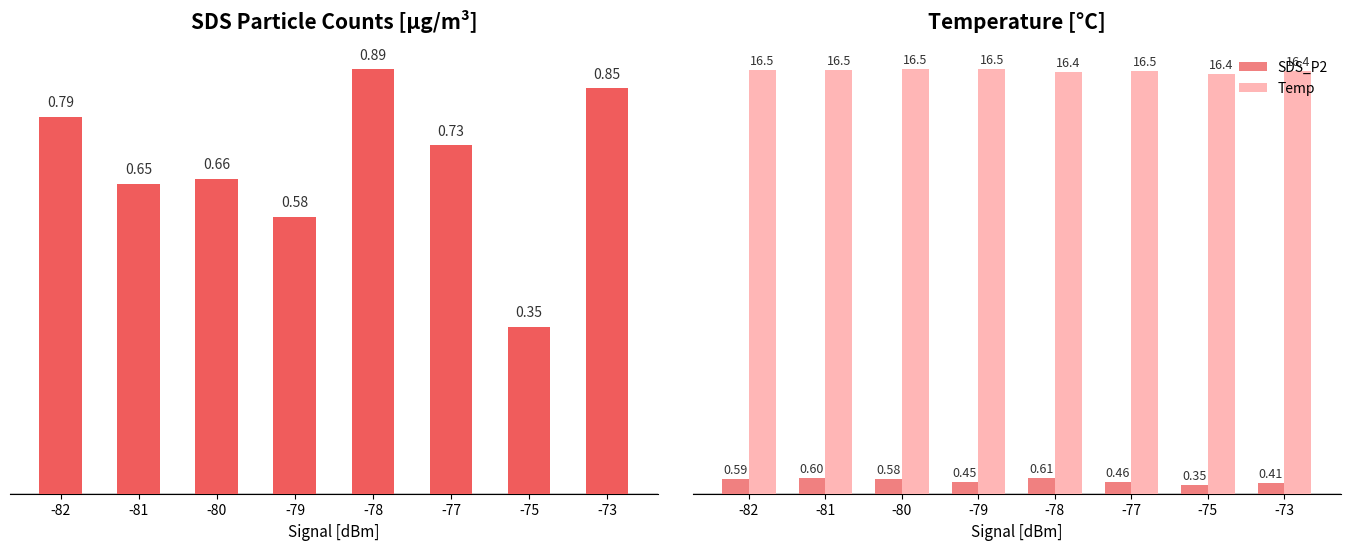

Is it true that Temp equals 23.3 at -78?

False